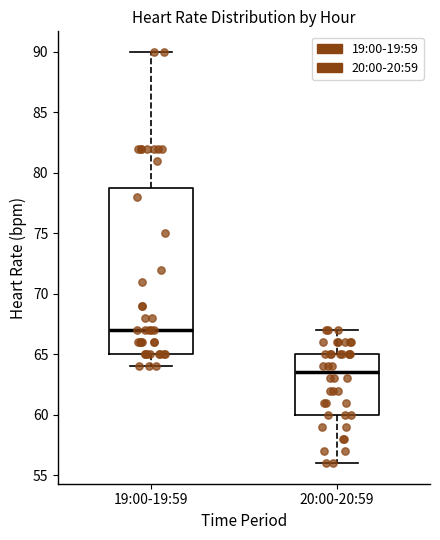

Where is the upper edge of the box for 20:00-20:59 on the y-axis? The values are not printed on the chart, so give them approximately, as read against the axis.

65.0